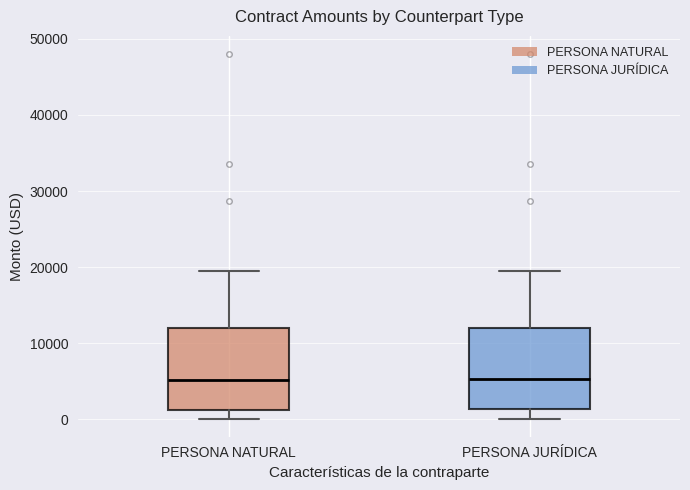

Reading left to right, read every box against the y-axis: the position of its median line, the range the box covers, and the ends of its whiskers. The values are not printed on the chart, so give them approximately, as read against the axis.

PERSONA NATURAL: median 5000, box 1000 to 12000, whiskers 0 to 19000
PERSONA JURÍDICA: median 5000, box 1000 to 12000, whiskers 0 to 19000